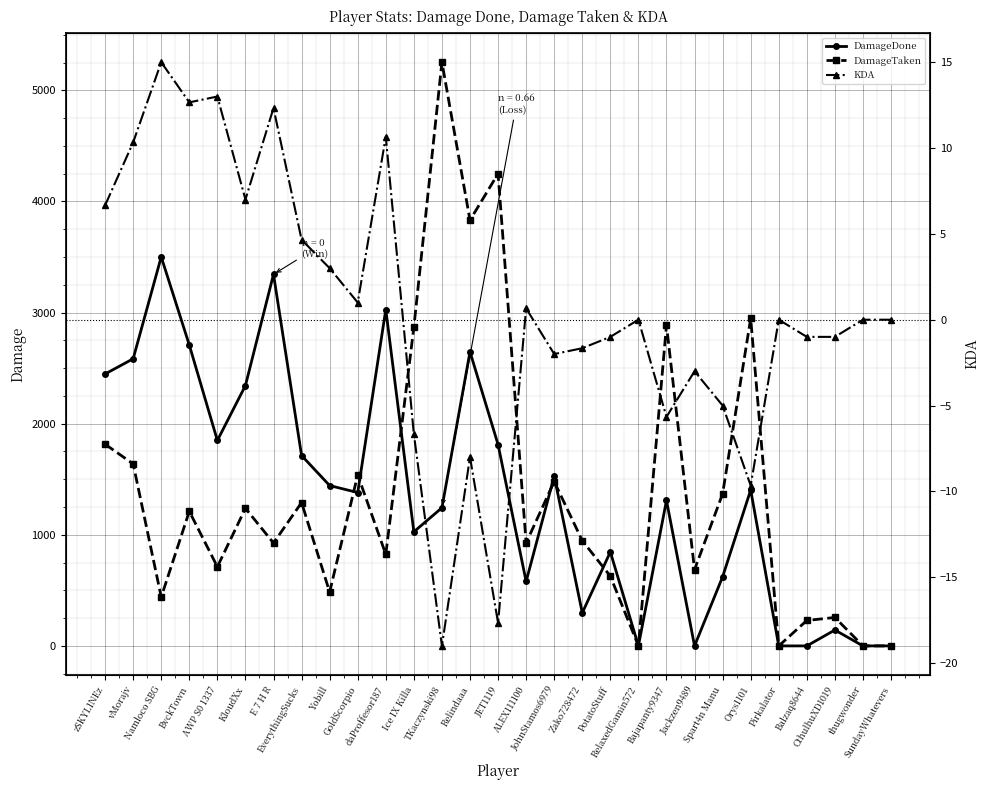

What is the label of the 27th point from the left?

CthulhuXD1019